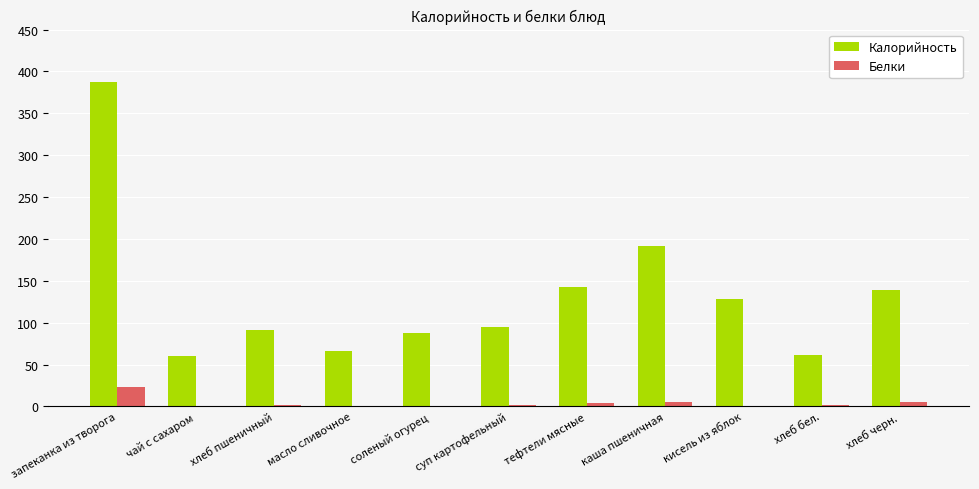

What is the average value of the Белки series?

4